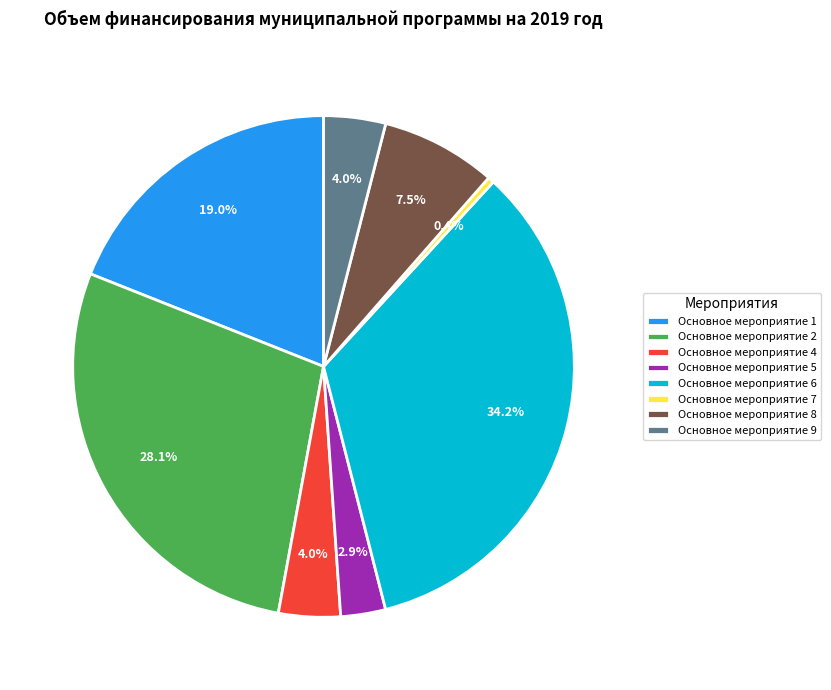

Between Основное мероприятие 4 and Основное мероприятие 6, which is larger?

Основное мероприятие 6